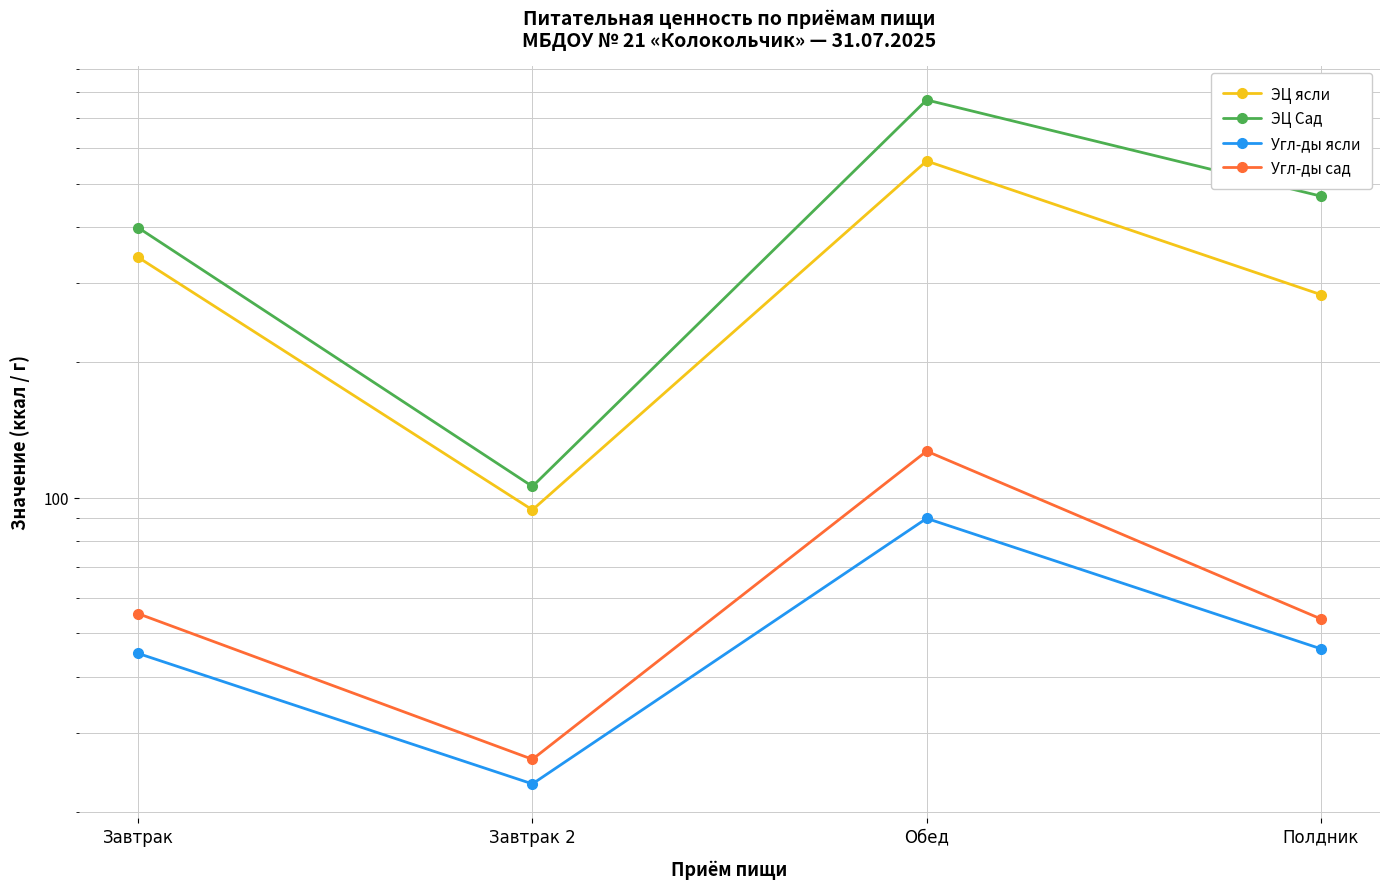

What value does the Угл-ды сад series have at Завтрак?

55.2